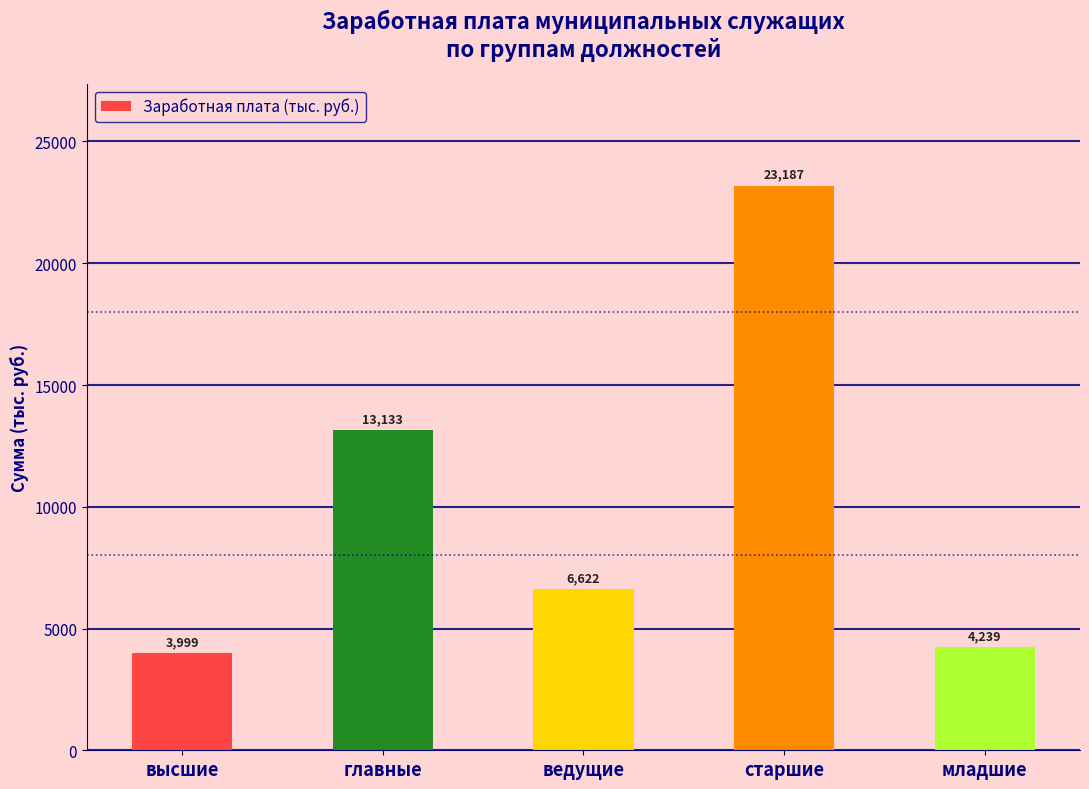

What is the average value?

10236